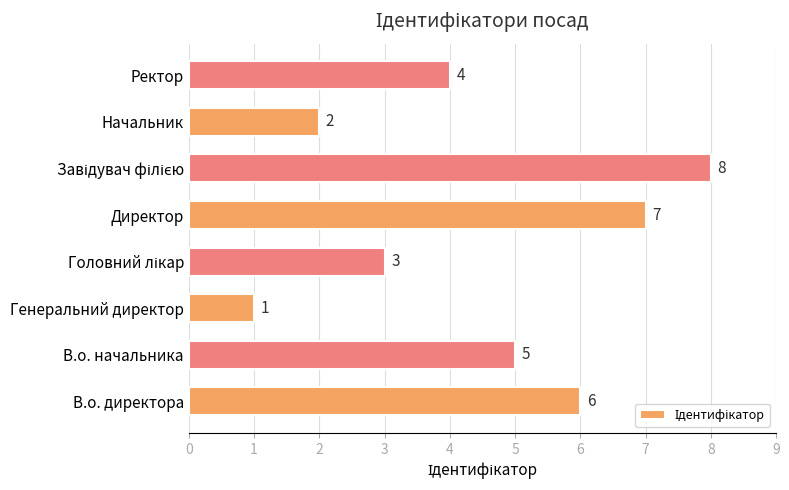

At which category does the chart reach its minimum across all series?

Генеральний директор